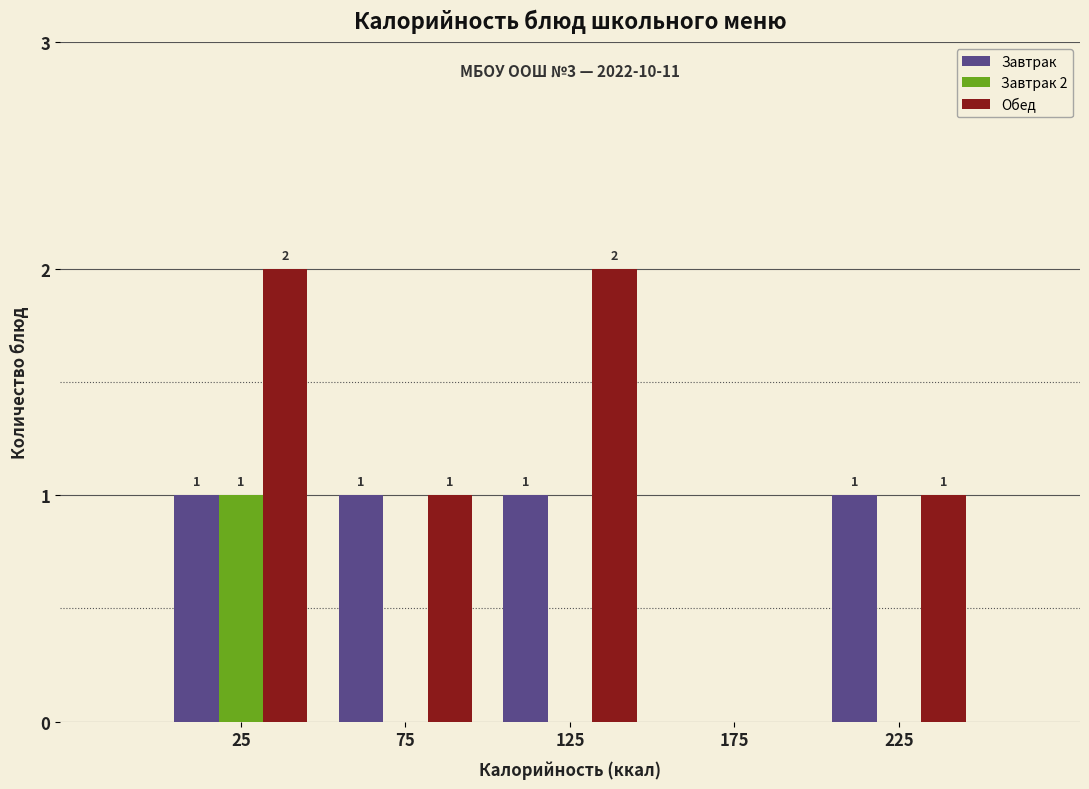

Reading right to left, extract all data points from this chart.

Завтрак: 225=1	175=0	125=1	75=1	25=1
Завтрак 2: 225=0	175=0	125=0	75=0	25=1
Обед: 225=1	175=0	125=2	75=1	25=2